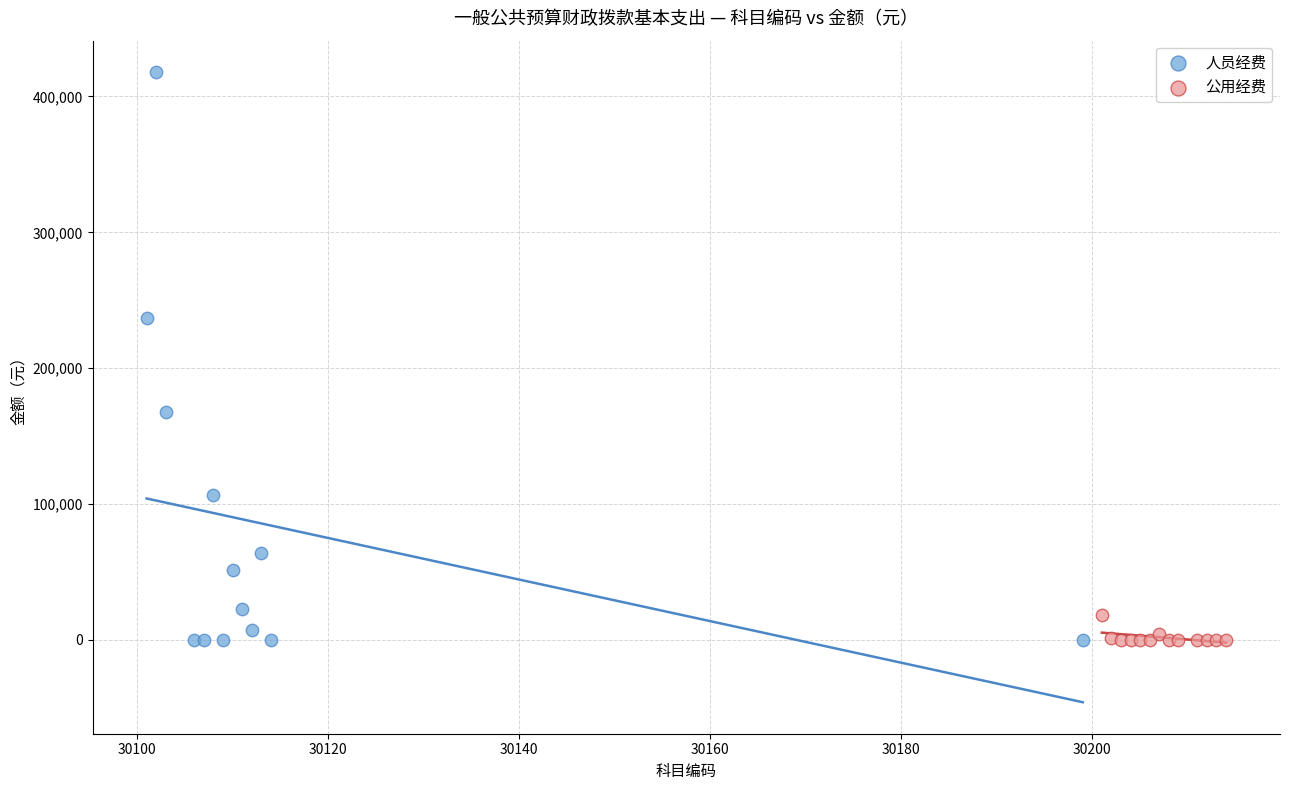

Which series contains the highest Y value?

人员经费